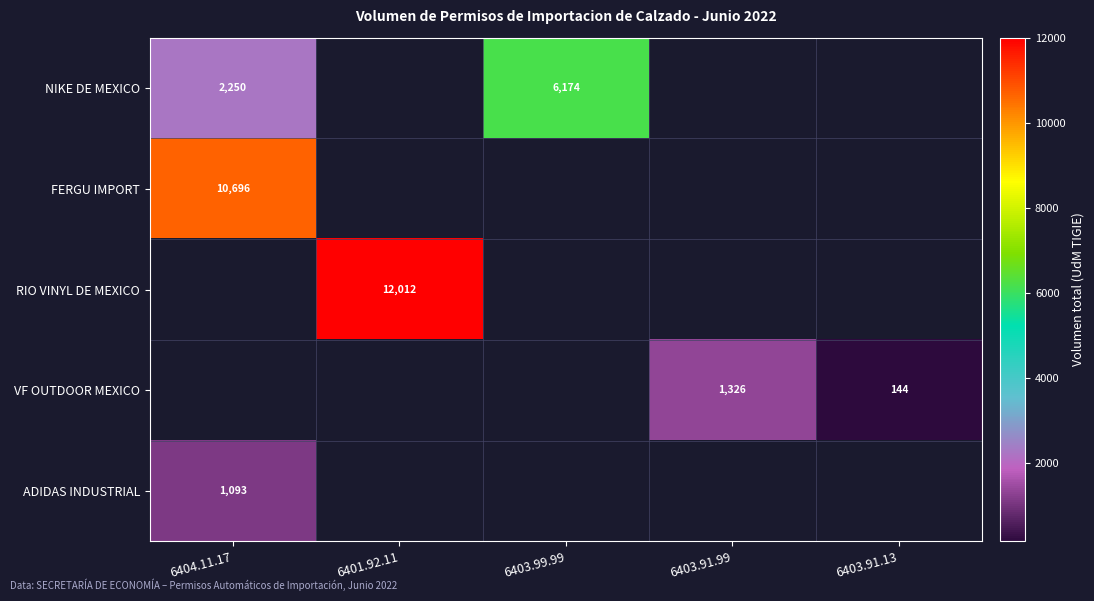

Is it true that RIO VINYL DE MEXICO equals 2735 at 6401.92.11?

False